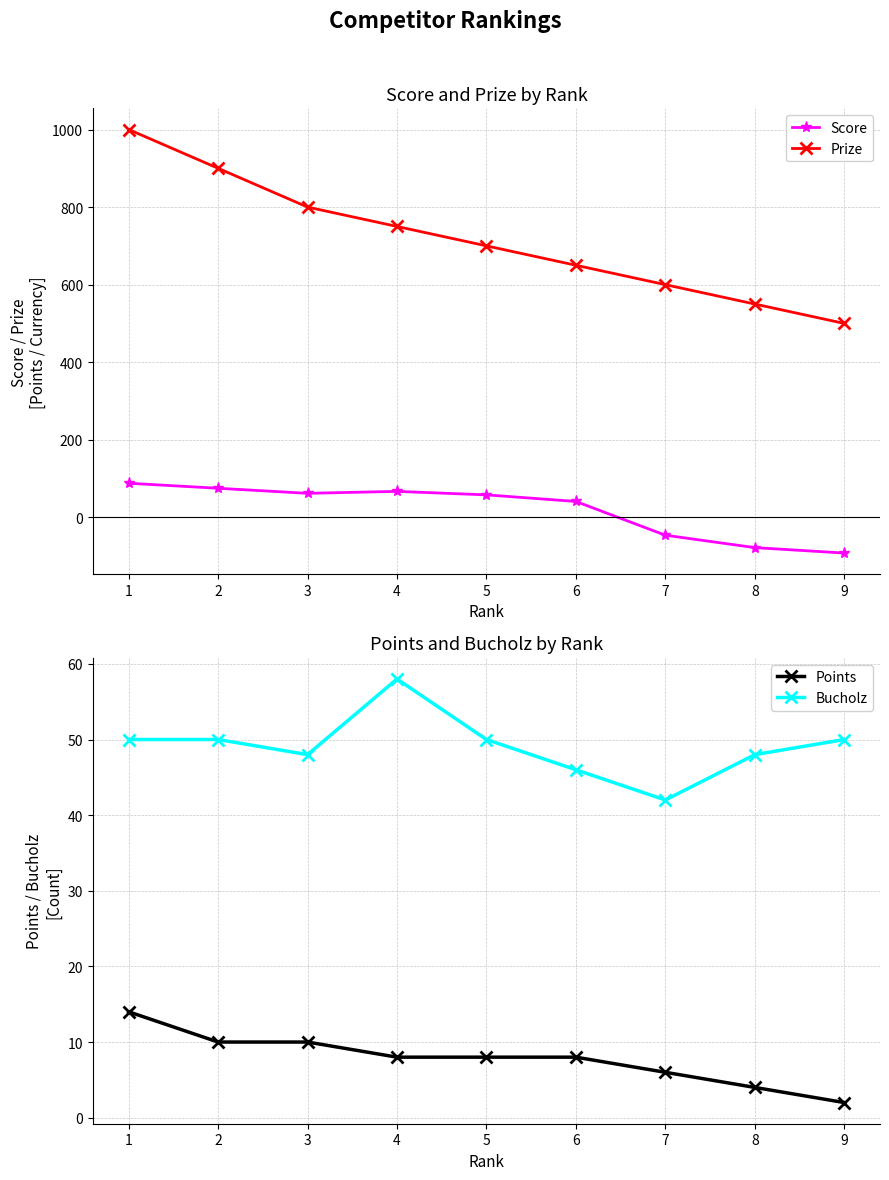

Which category has the lowest value in the Bucholz series?

7